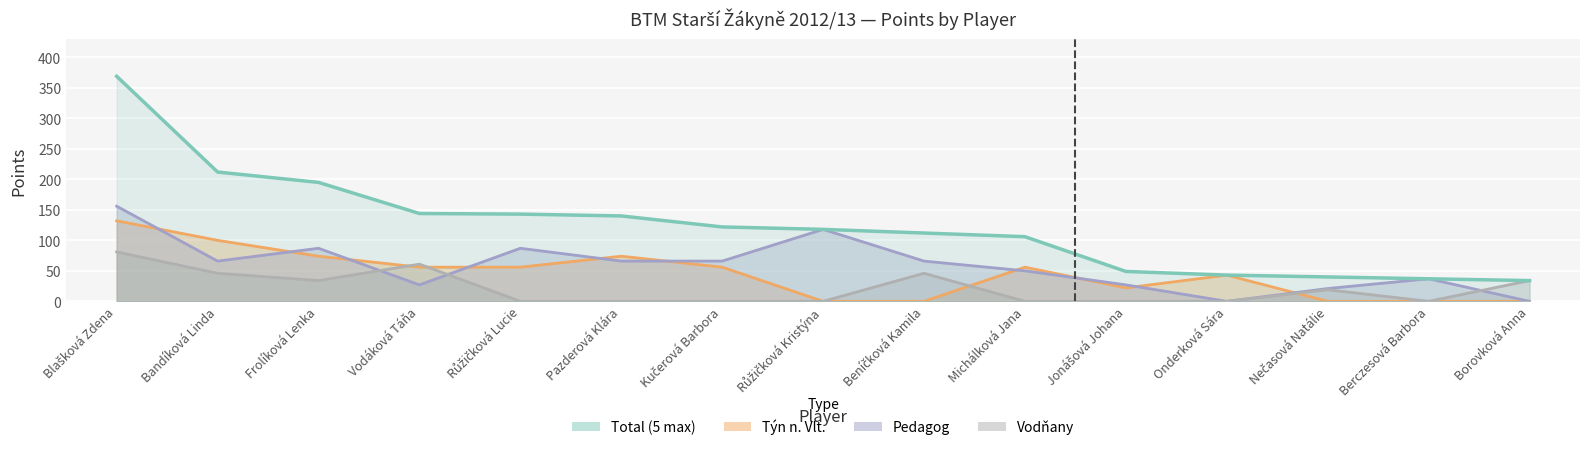

How many lines are shown in the chart?

4